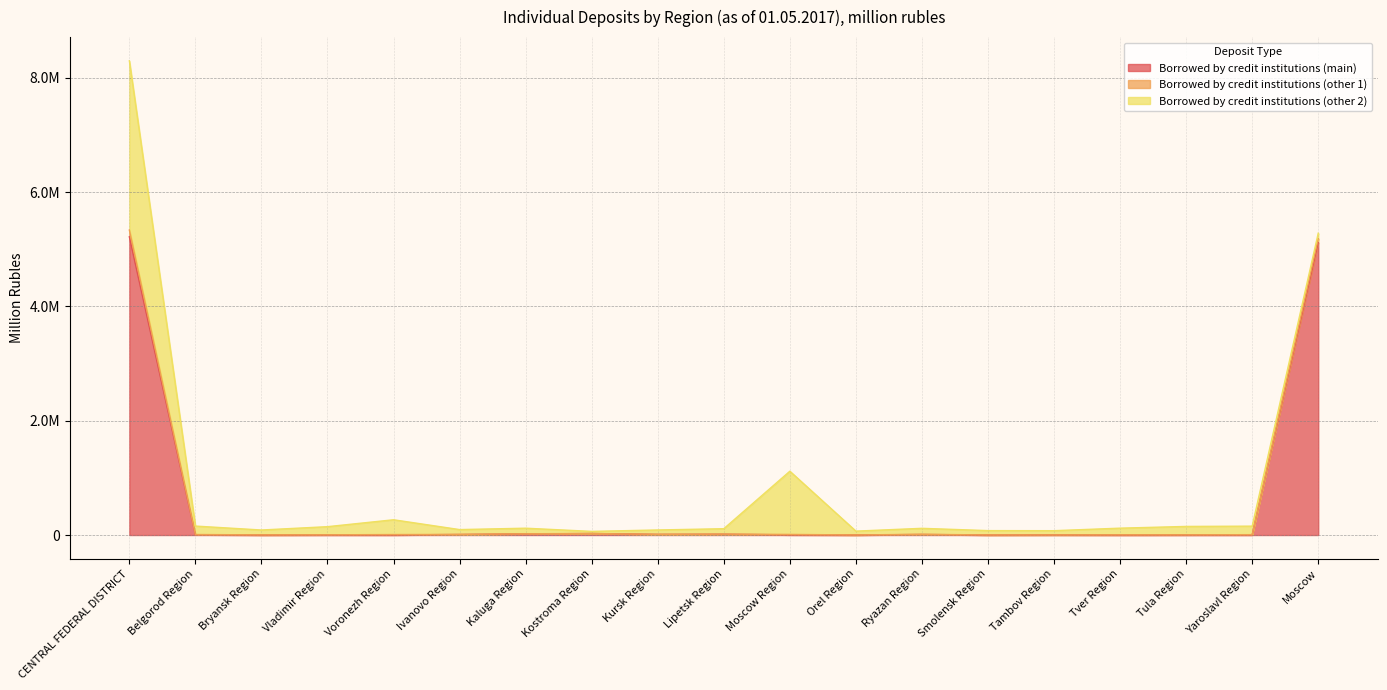

Where is Borrowed by credit institutions (other 1) nearest to the value 4180474?

Moscow